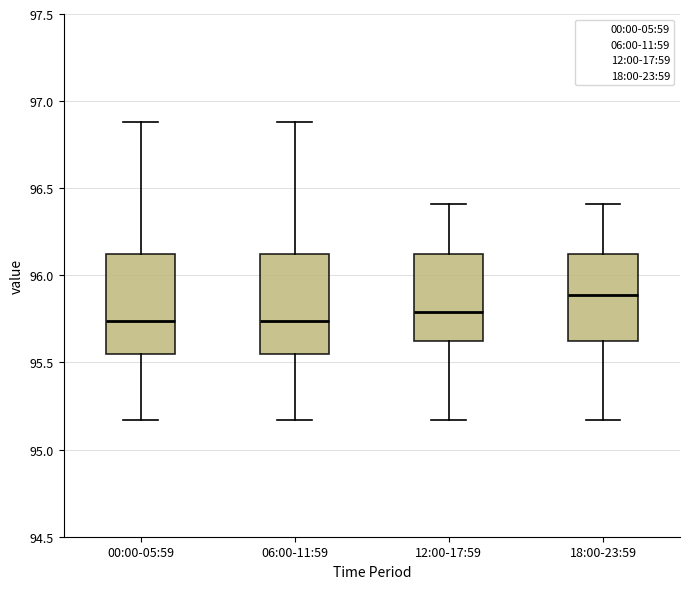

Reading left to right, read every box against the y-axis: the position of its median line, the range the box covers, and the ends of its whiskers. The values are not printed on the chart, so give them approximately, as read against the axis.

00:00-05:59: median 95.75, box 95.55 to 96.10, whiskers 95.15 to 96.90
06:00-11:59: median 95.75, box 95.55 to 96.10, whiskers 95.15 to 96.90
12:00-17:59: median 95.80, box 95.65 to 96.10, whiskers 95.15 to 96.40
18:00-23:59: median 95.90, box 95.65 to 96.10, whiskers 95.15 to 96.40